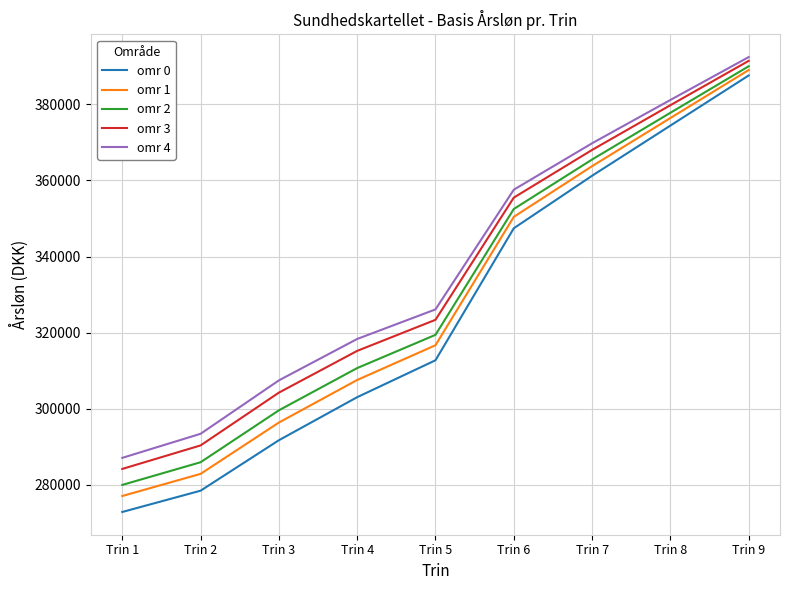

True or false: omr 2 and omr 0 cross at least once.

False